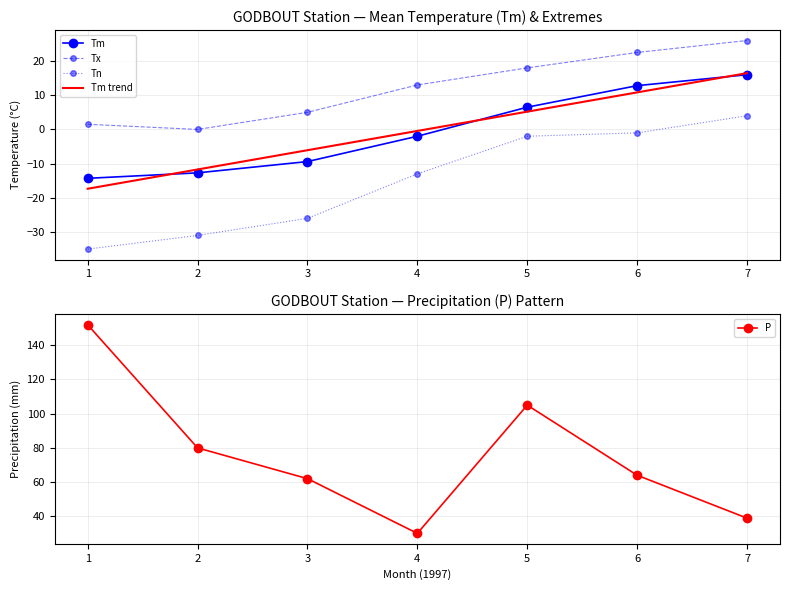

Does the chart have visible grid lines?

Yes